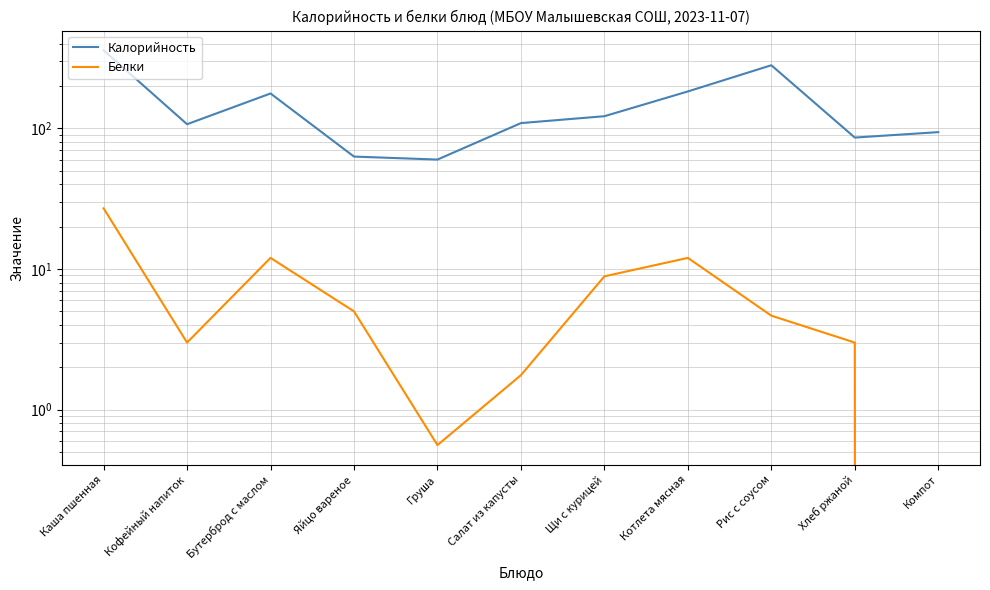

Reading left to right, what are all the values shown in this chart?

Калорийность: 359.0	107.0	177.0	63.0	60.0	109.0	122.0	183.0	281.0	86.0	94.0
Белки: 27.0	3.0	12.0	5.0	0.6	1.8	8.9	12.0	4.7	3.0	0.0